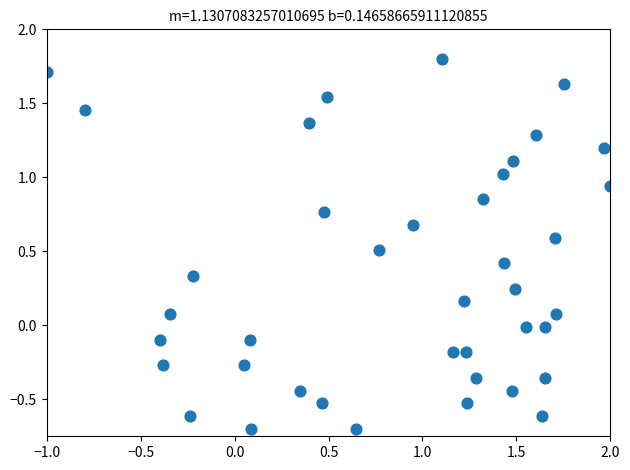

What is the range of X values (max minus min)?

3.0